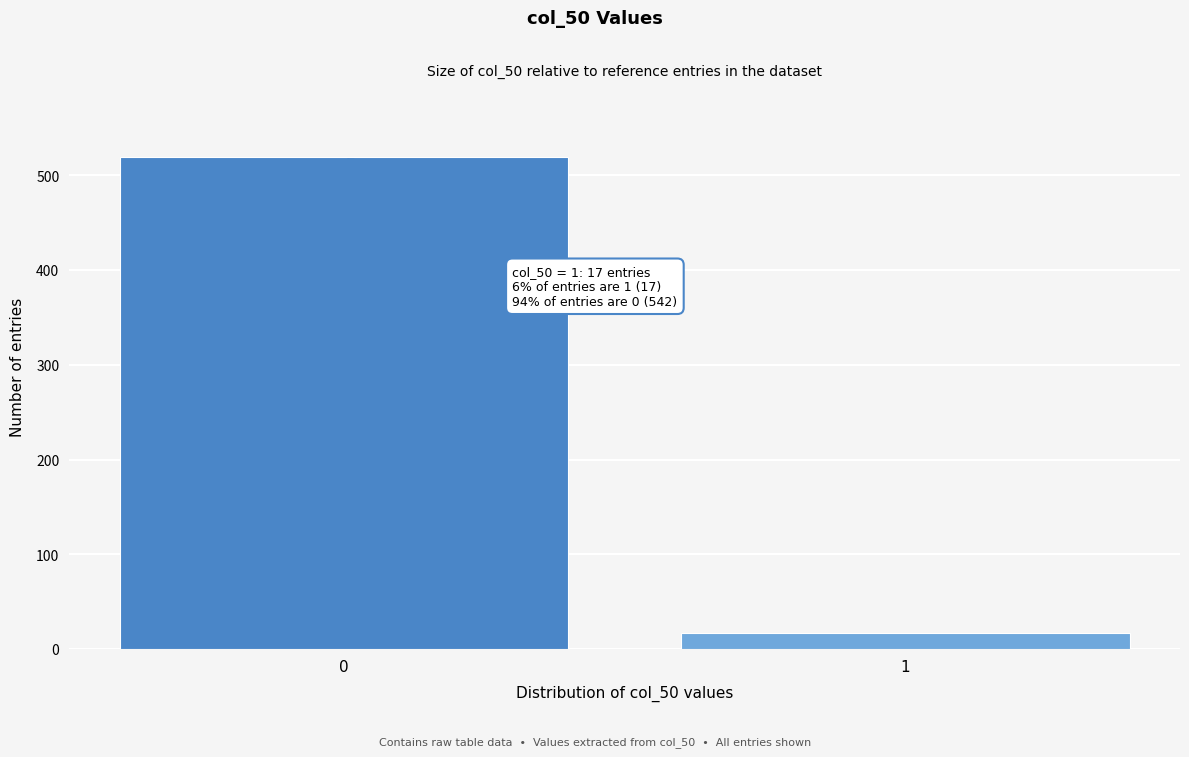

Reading left to right, list all the values displayed in this chart.

0=519	1=17